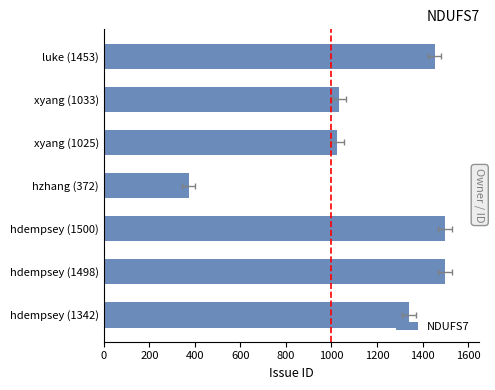

Are the bars grouped side by side (vs. stacked)?

No